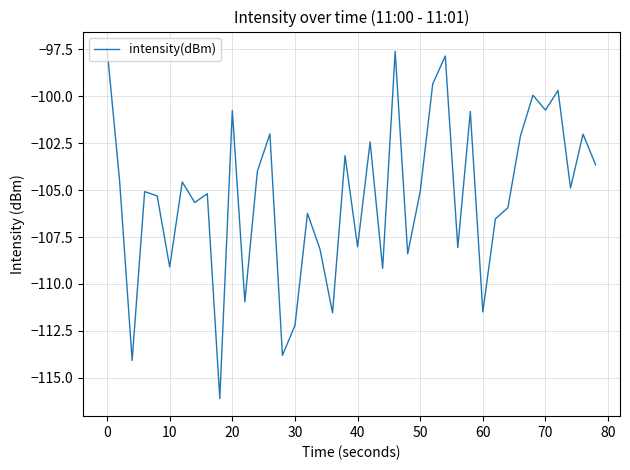

What is the maximum value shown in the chart?

-97.5